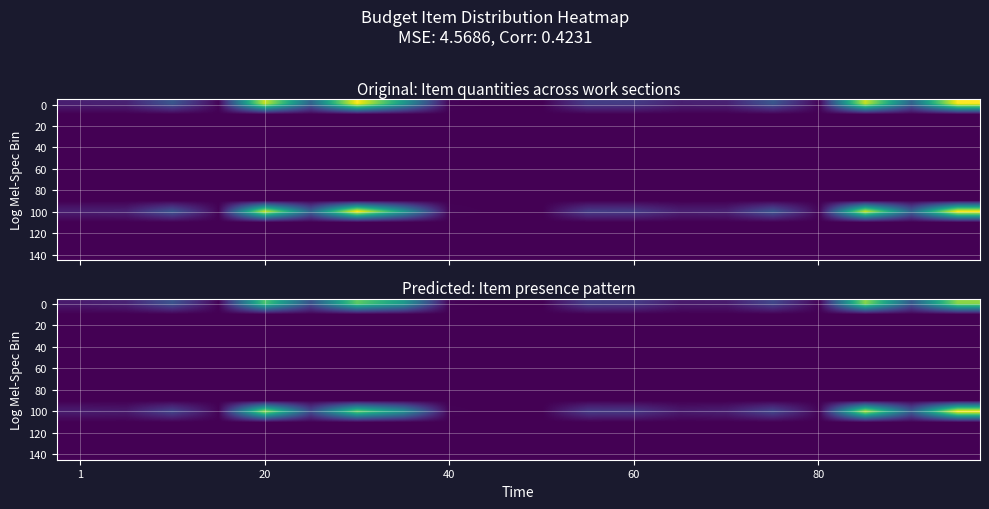

Count the number of data series in this chart.

15